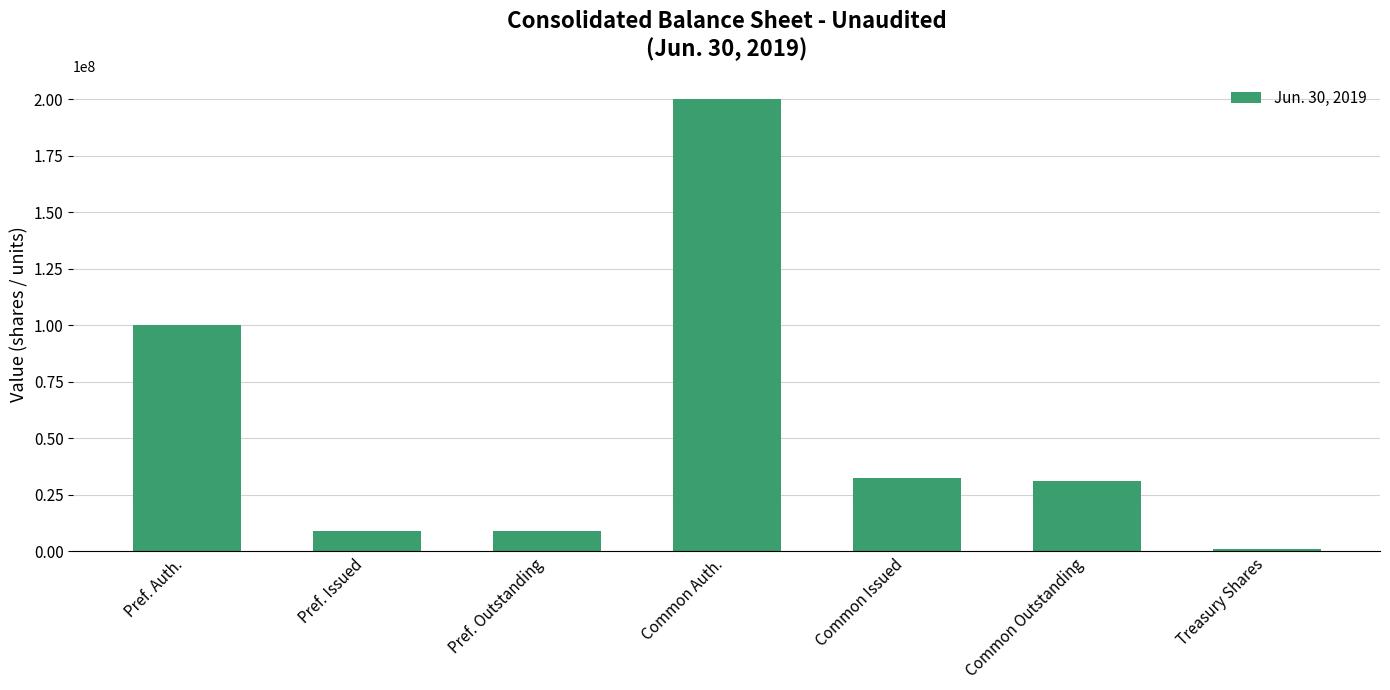

Where is the data nearest to the value 100640309?

Pref. Auth.